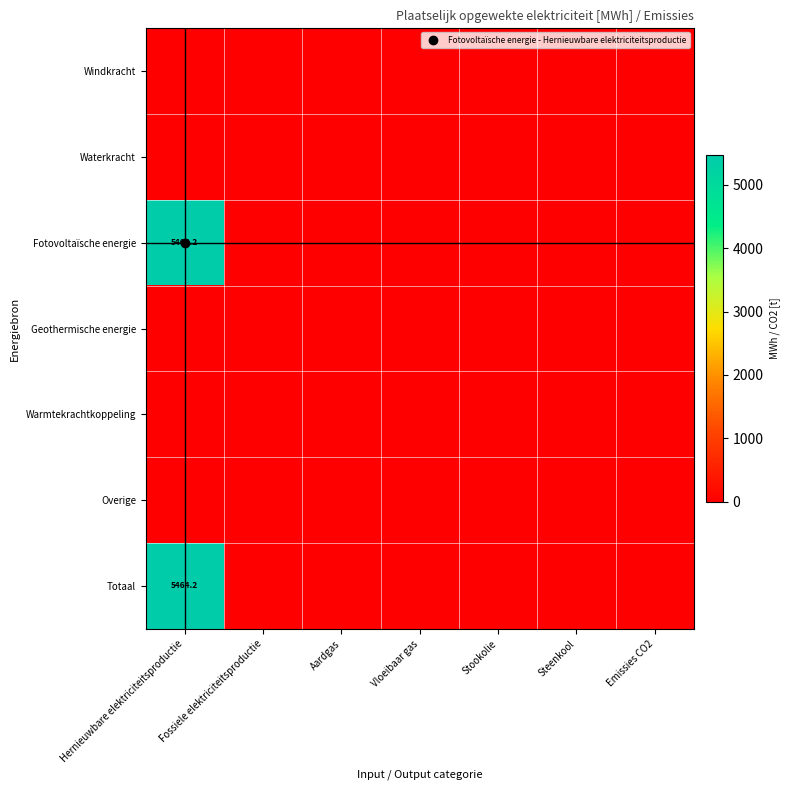

What is the difference between the maximum and second lowest values in the Fotovoltaïsche energie series?

5464.2